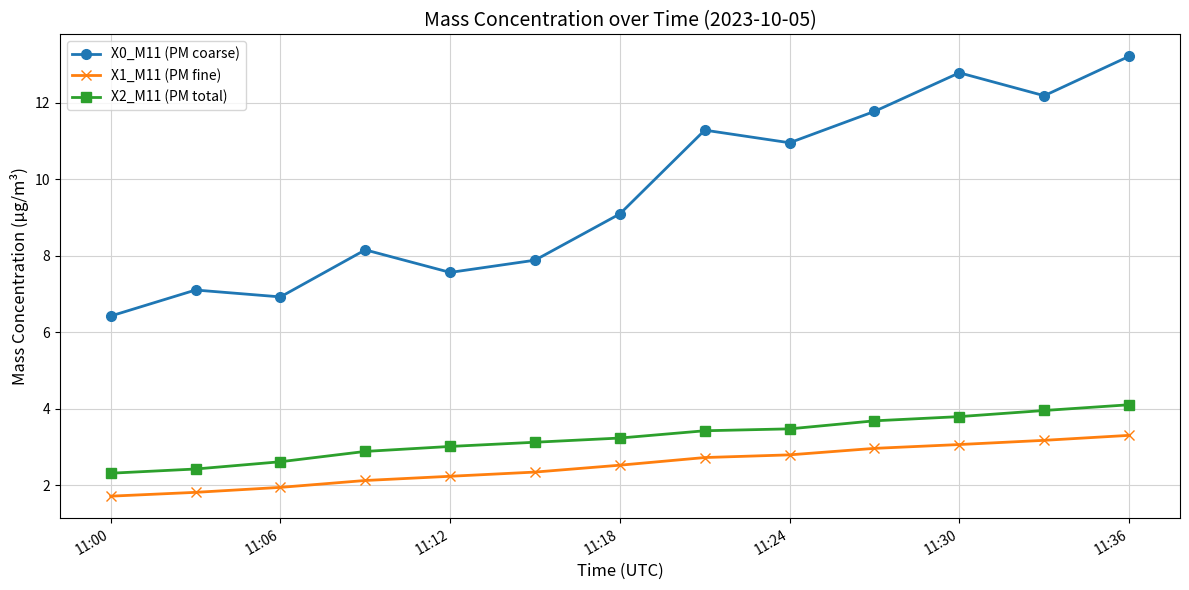

What is the difference between the maximum and minimum values in the X1_M11 (PM fine) series?

1.6